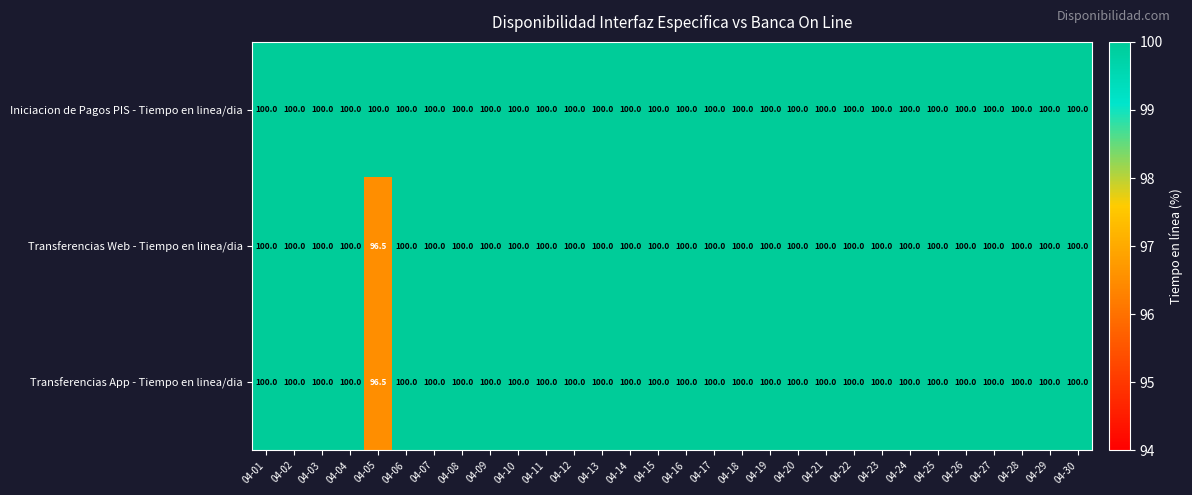

Is it true that Transferencias Web - Tiempo en linea/dia equals 100.0 at 04-12?

True